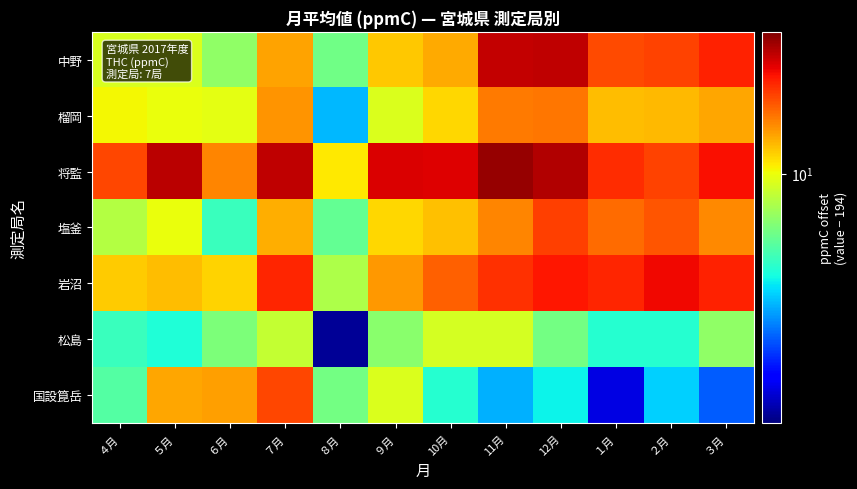

What is the greatest value displayed?

23.7